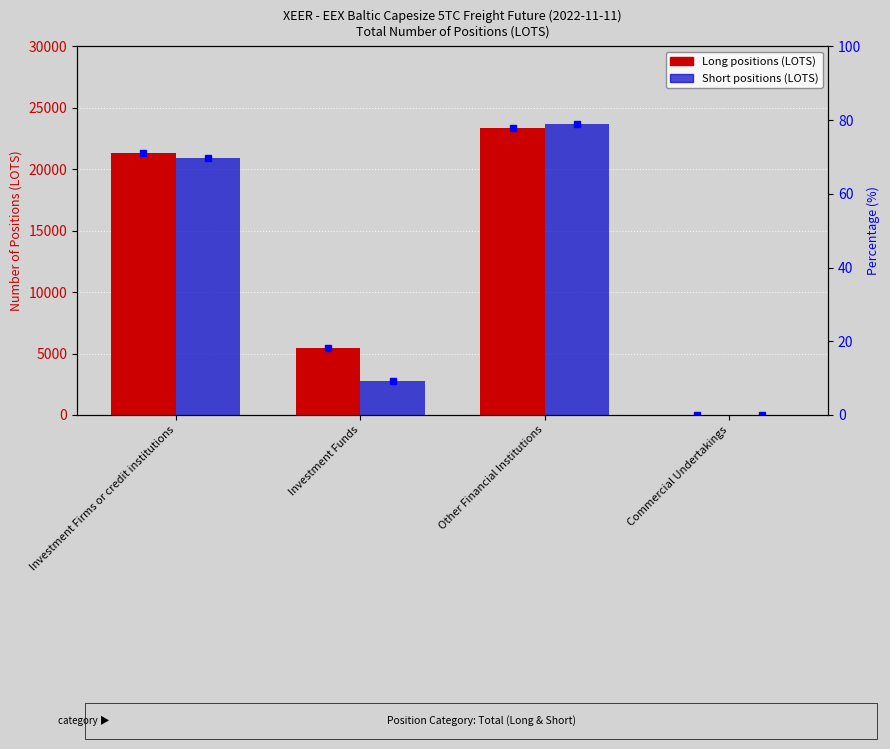

How many values in Short are above zero?

3